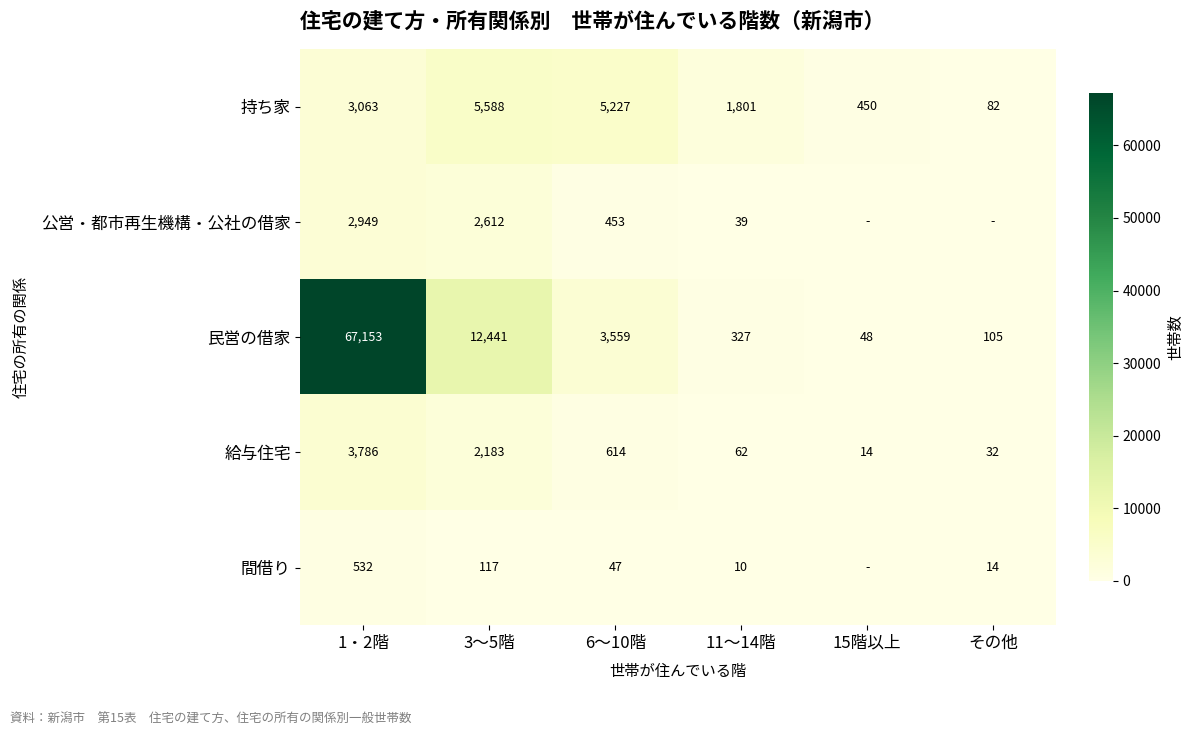

At which category does the chart reach its minimum across all series?

15階以上